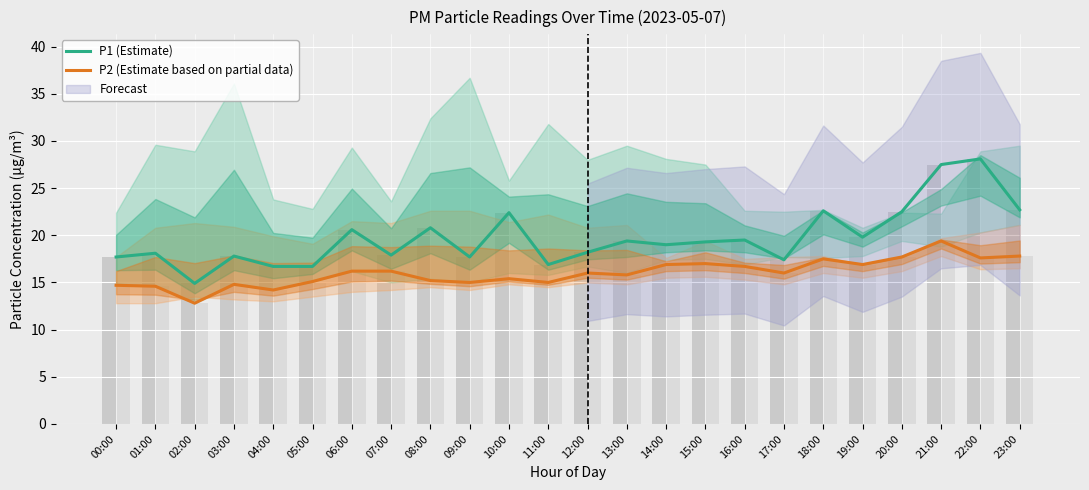

The value of P2 (Estimate based on partial data) at 13:00 is 15.8. True or false?

True